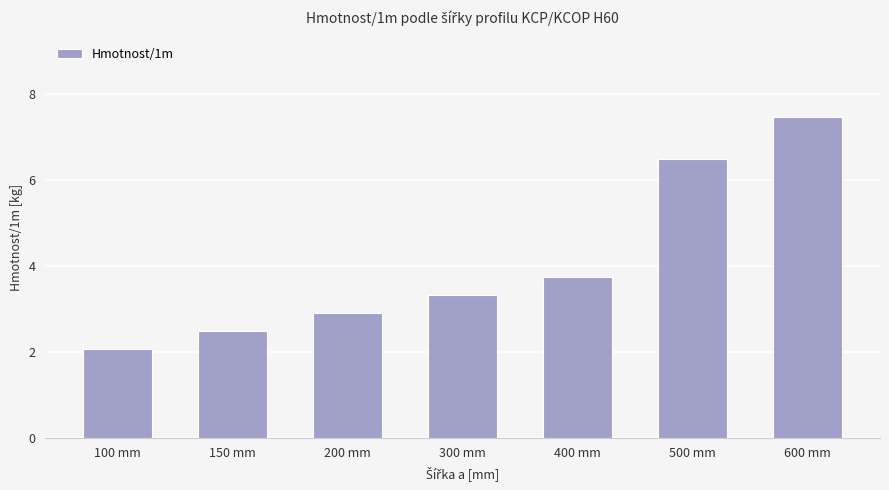

What position from the left is 150 mm?

2